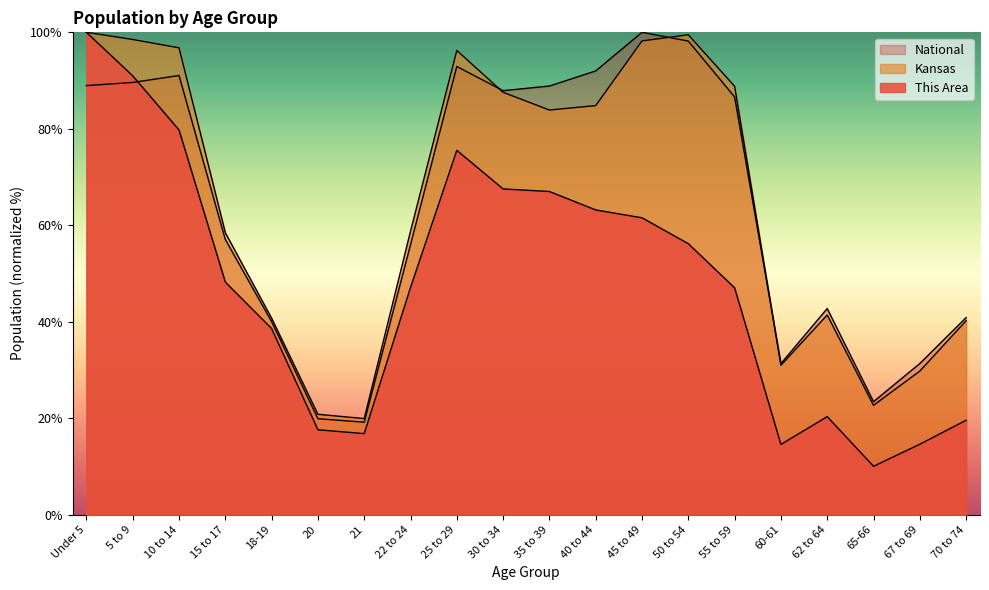

Is it true that This Area equals 13.7 at 30 to 34?

False